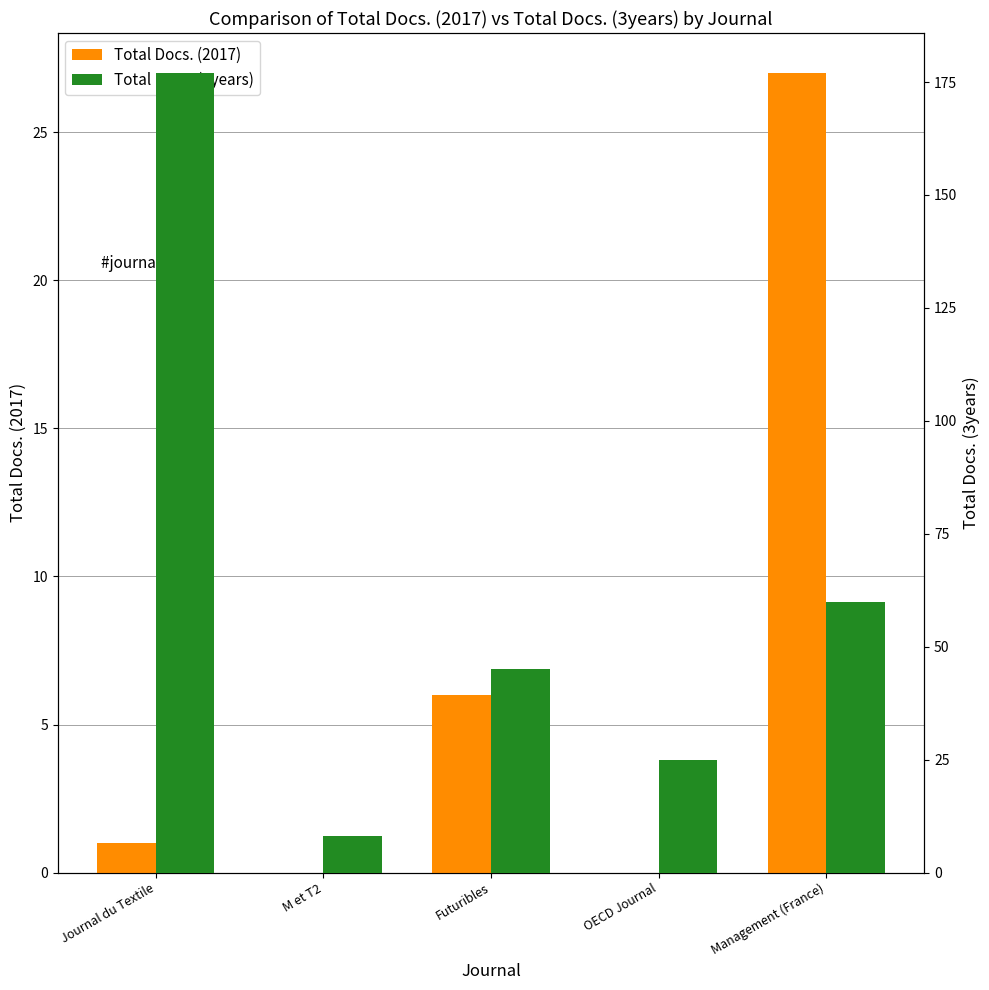

The value of Total Docs. (3years) at Journal du Textile is 177. True or false?

True